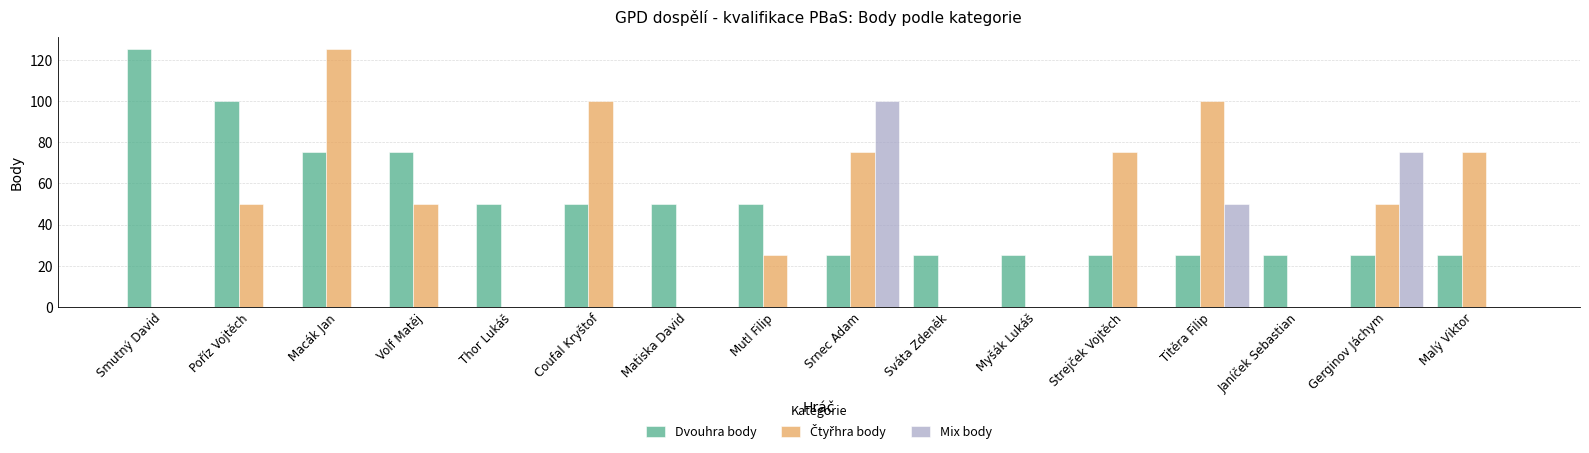

What is the total value across all series at Myšák Lukáš?

25